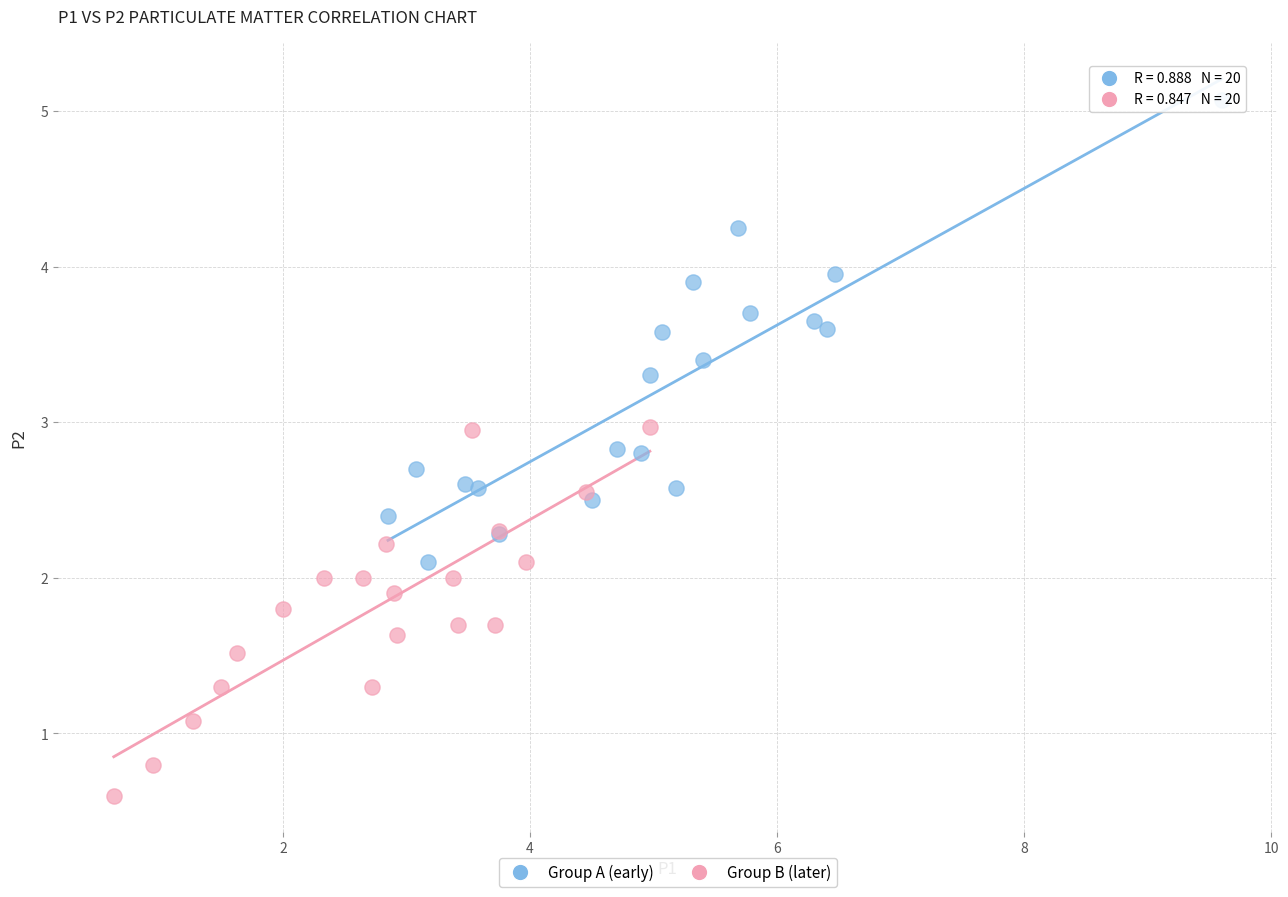

Which series reaches the minimum Y coordinate?

Group B (later)